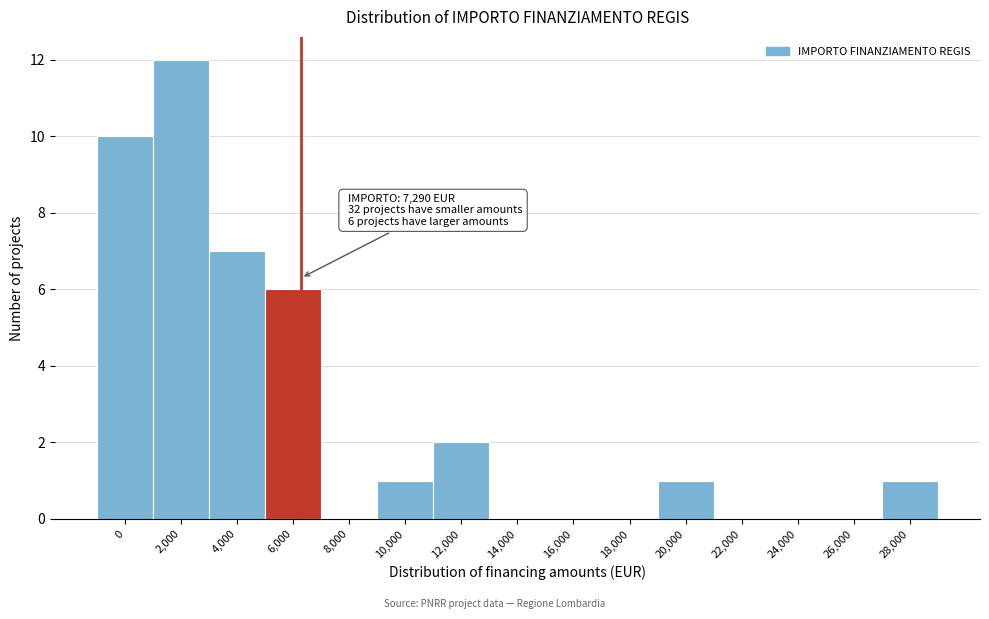

Reading right to left, extract all data points from this chart.

28,000=1	26,000=0	24,000=0	22,000=0	20,000=1	18,000=0	16,000=0	14,000=0	12,000=2	10,000=1	8,000=0	6,000=6	4,000=7	2,000=12	0=10